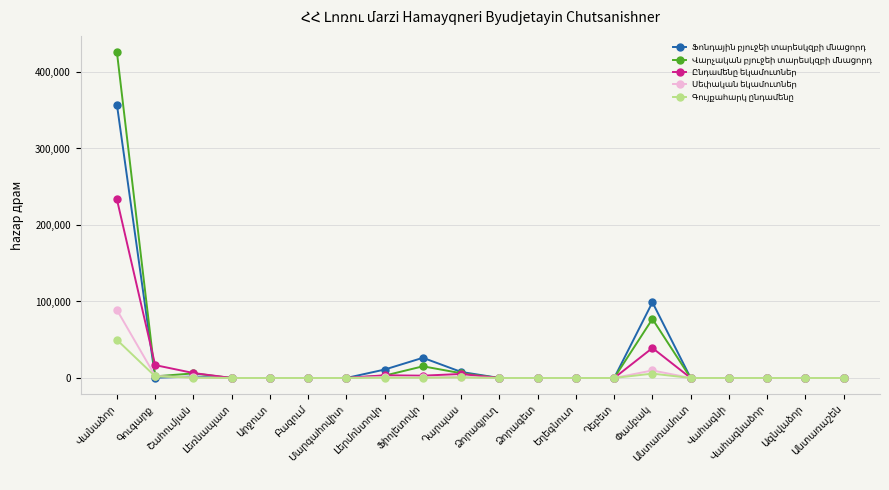

How many data points does each series have?

20